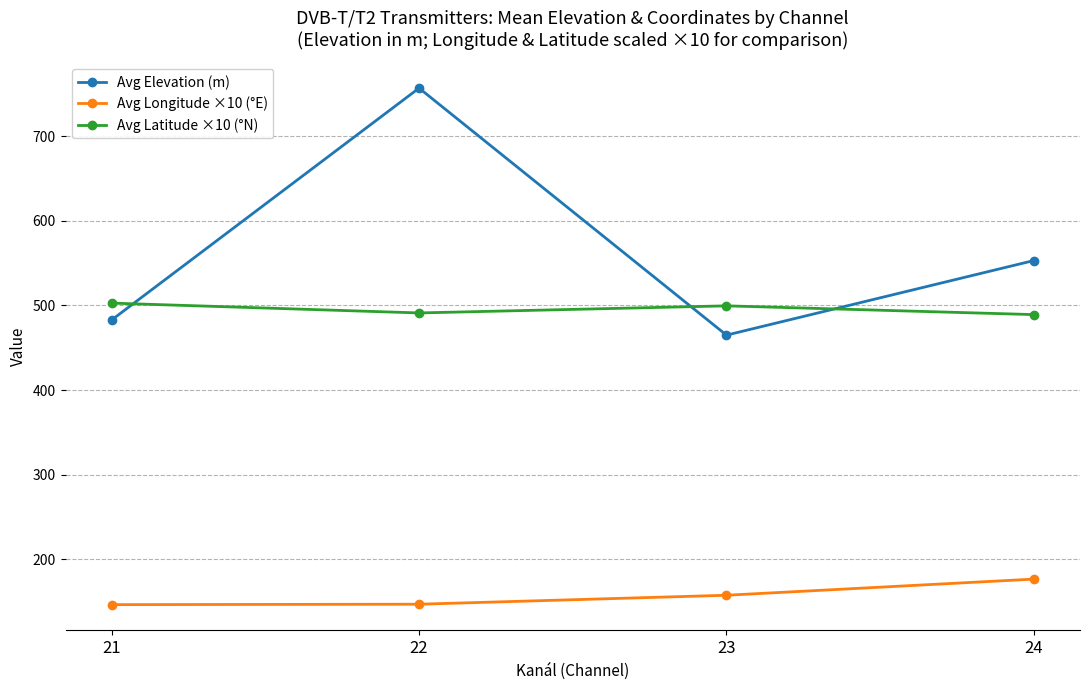

Is the value of Avg Elevation (m) at 21 greater than the value of Avg Latitude ×10 (°N) at 23?

No